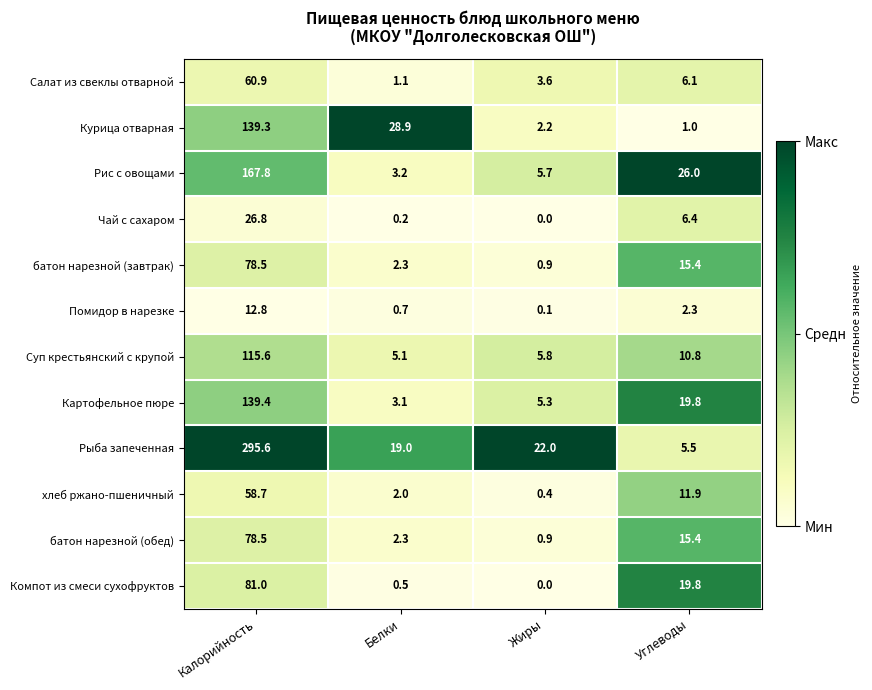

Rank the categories by Чай с сахаром value from lowest to highest.

Жиры, Белки, Углеводы, Калорийность